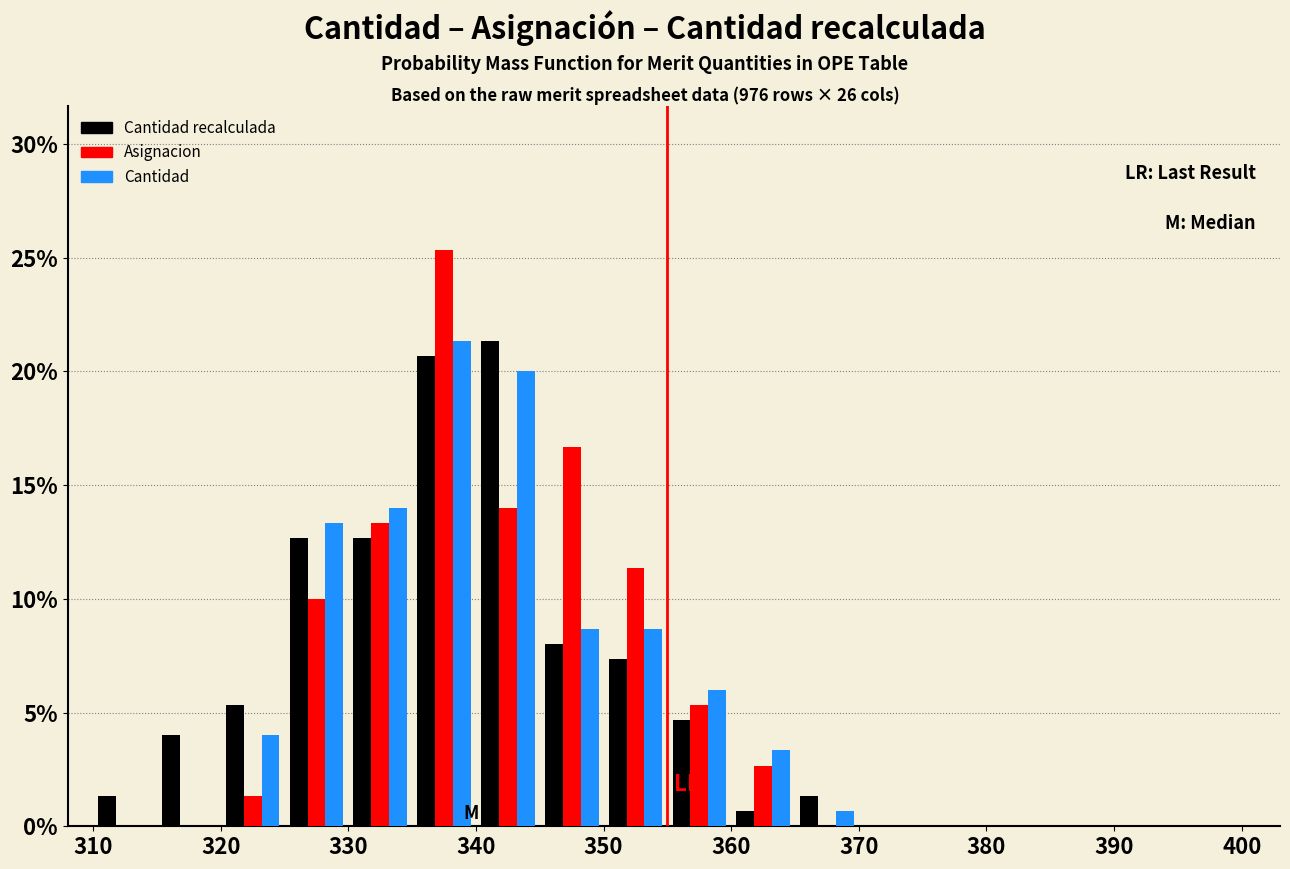

In the Cantidad series, which range on the x-axis has the tallest bar?

335 to 340